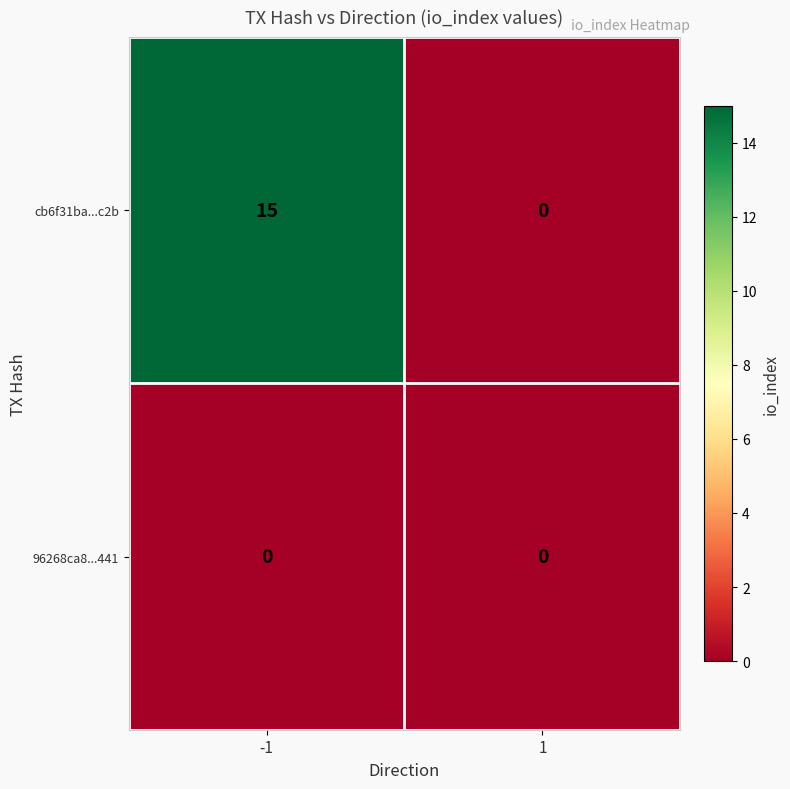

The cb6f31ba...c2b series shows 0 at 1. True or false?

True